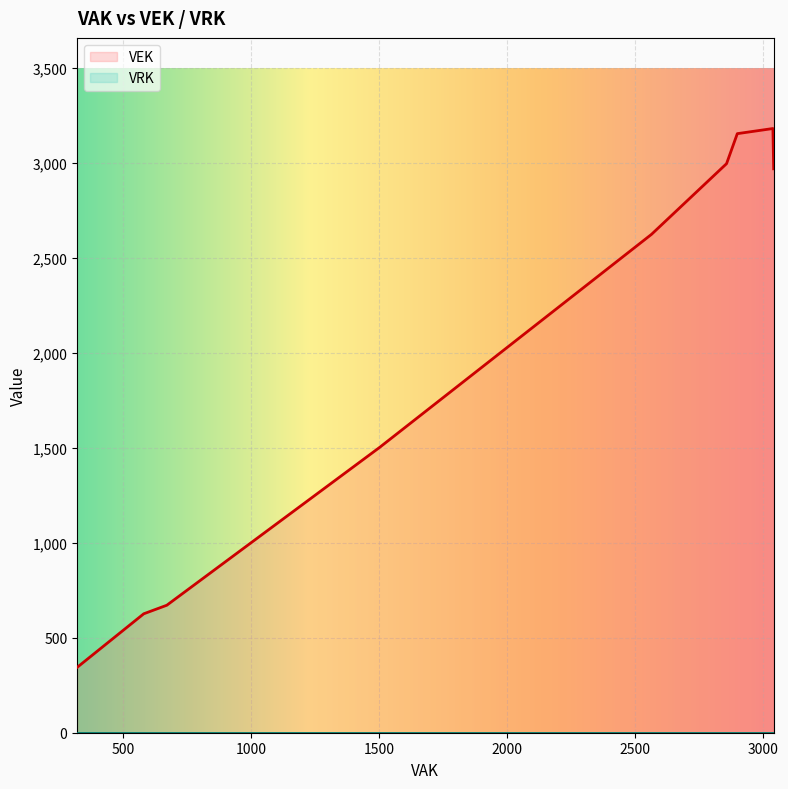

List the labels in order of VRK value, smallest first.

321, 581, 581, 581, 581, 671, 671, 1501, 1501, 1501, 1501, 2563, 2856, 2898, 2898, 2898, 2898, 2898, 2898, 3037, 3037, 3037, 3040, 3040, 2898, 2898, 2898